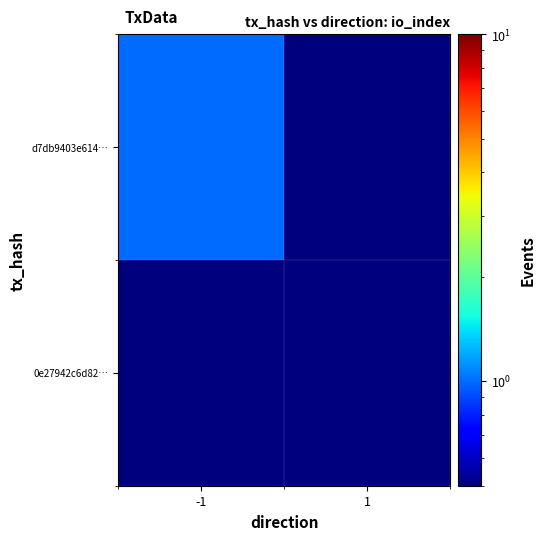

Rank the series by their maximum value, from lowest to highest.

0e27942c6d82…, d7db9403e614…